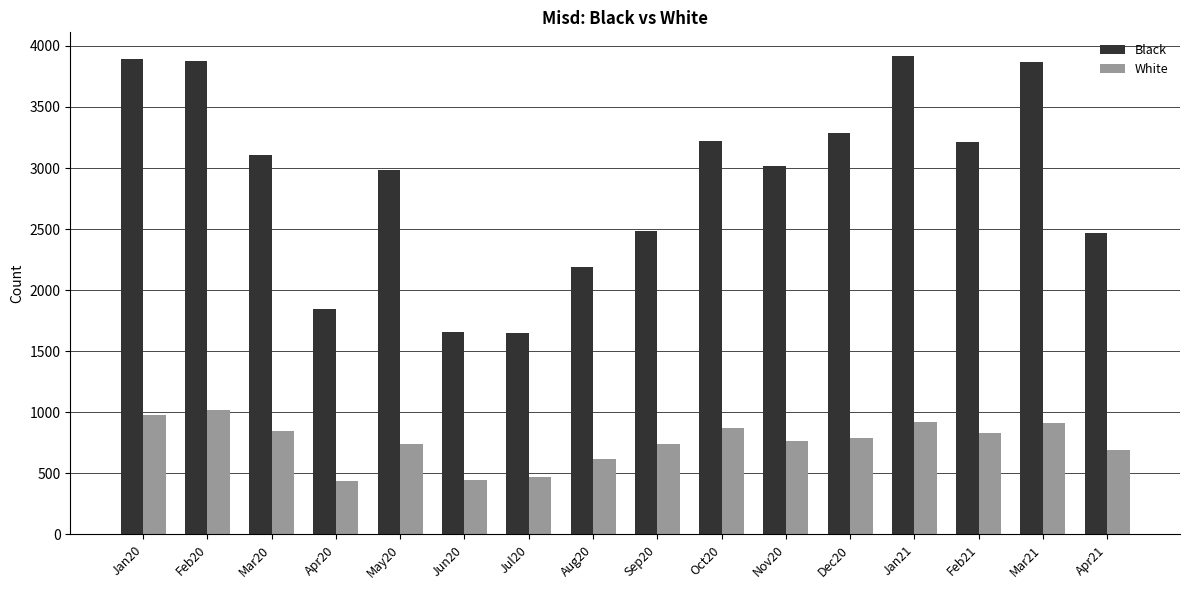

What is the value of the Black bar at the 2nd from the left?

3880